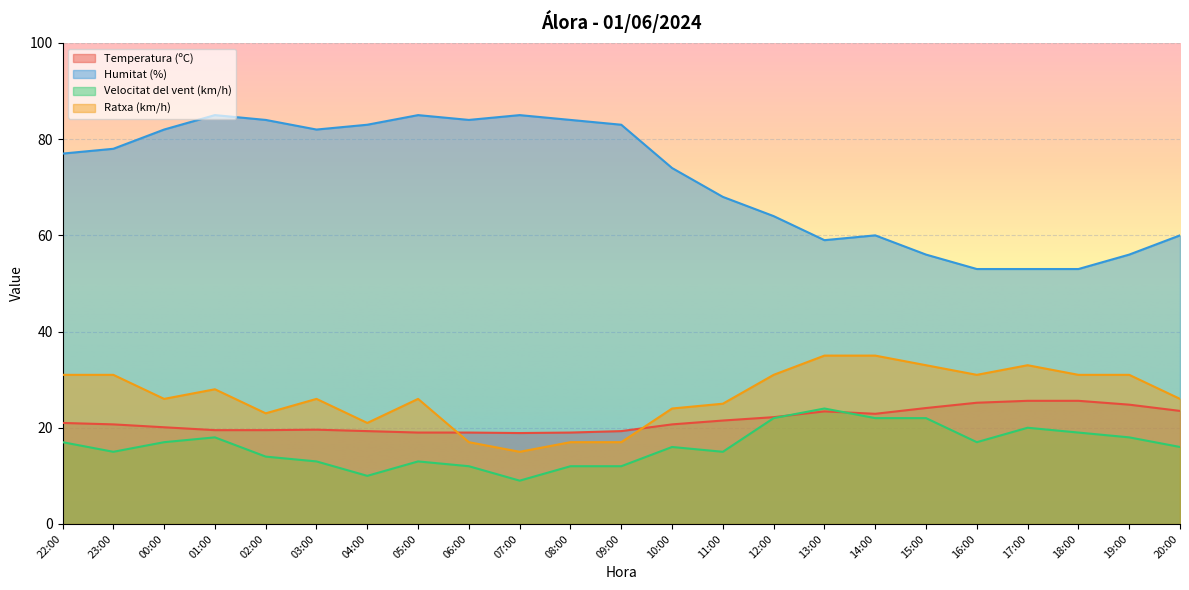

Between which two adjacent categories do Velocitat del vent (km/h) and Temperatura (ºC) first intersect?

12:00 and 13:00